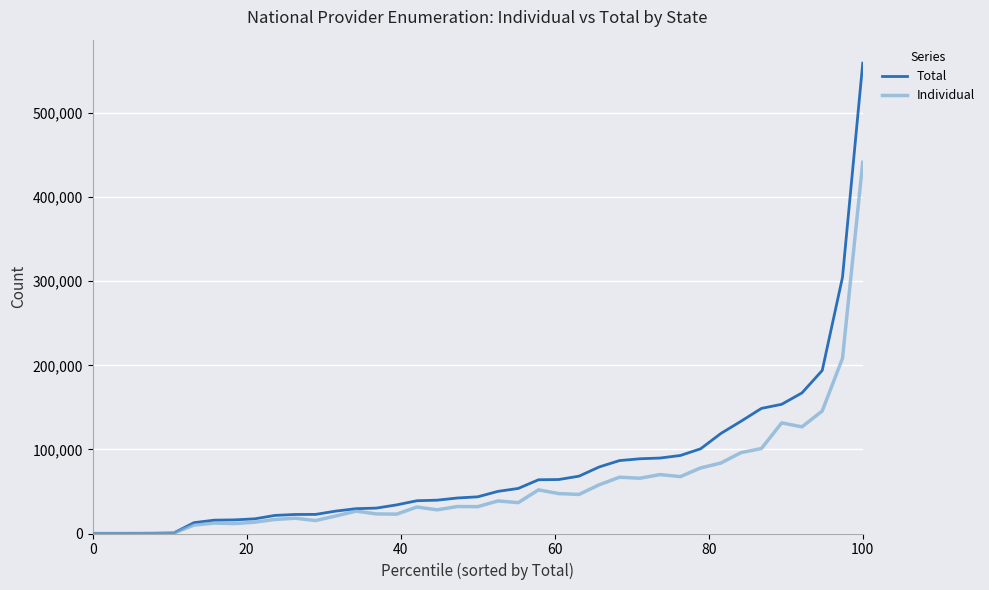

Which series has the widest spread of values?

Total